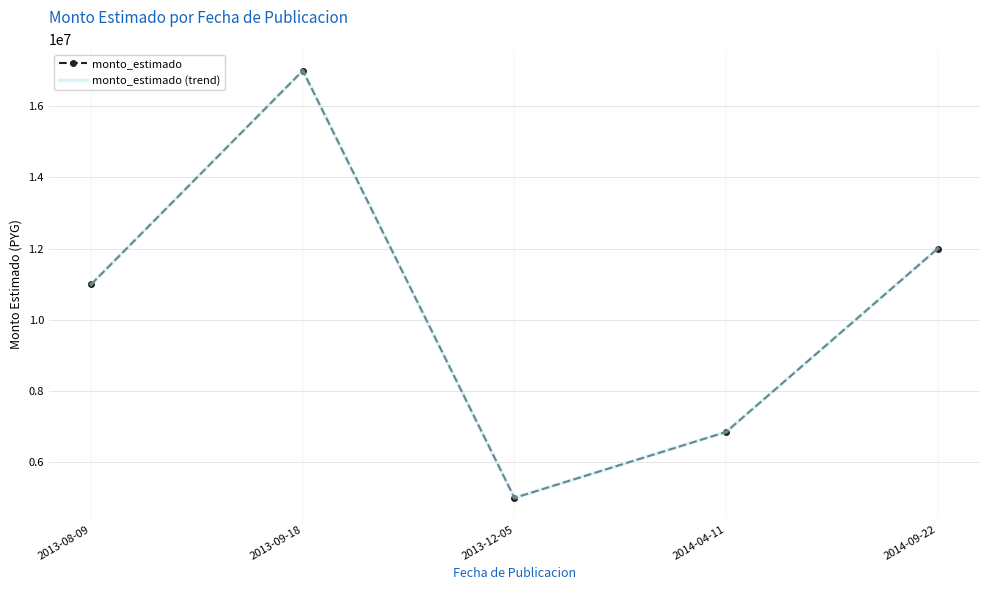

True or false: monto_estimado and monto_estimado (trend) cross at least once.

False